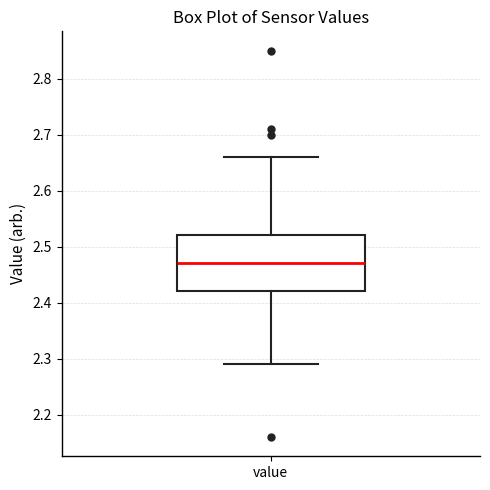

Where does the upper whisker of the box for value end on the y-axis? The values are not printed on the chart, so give them approximately, as read against the axis.

2.66